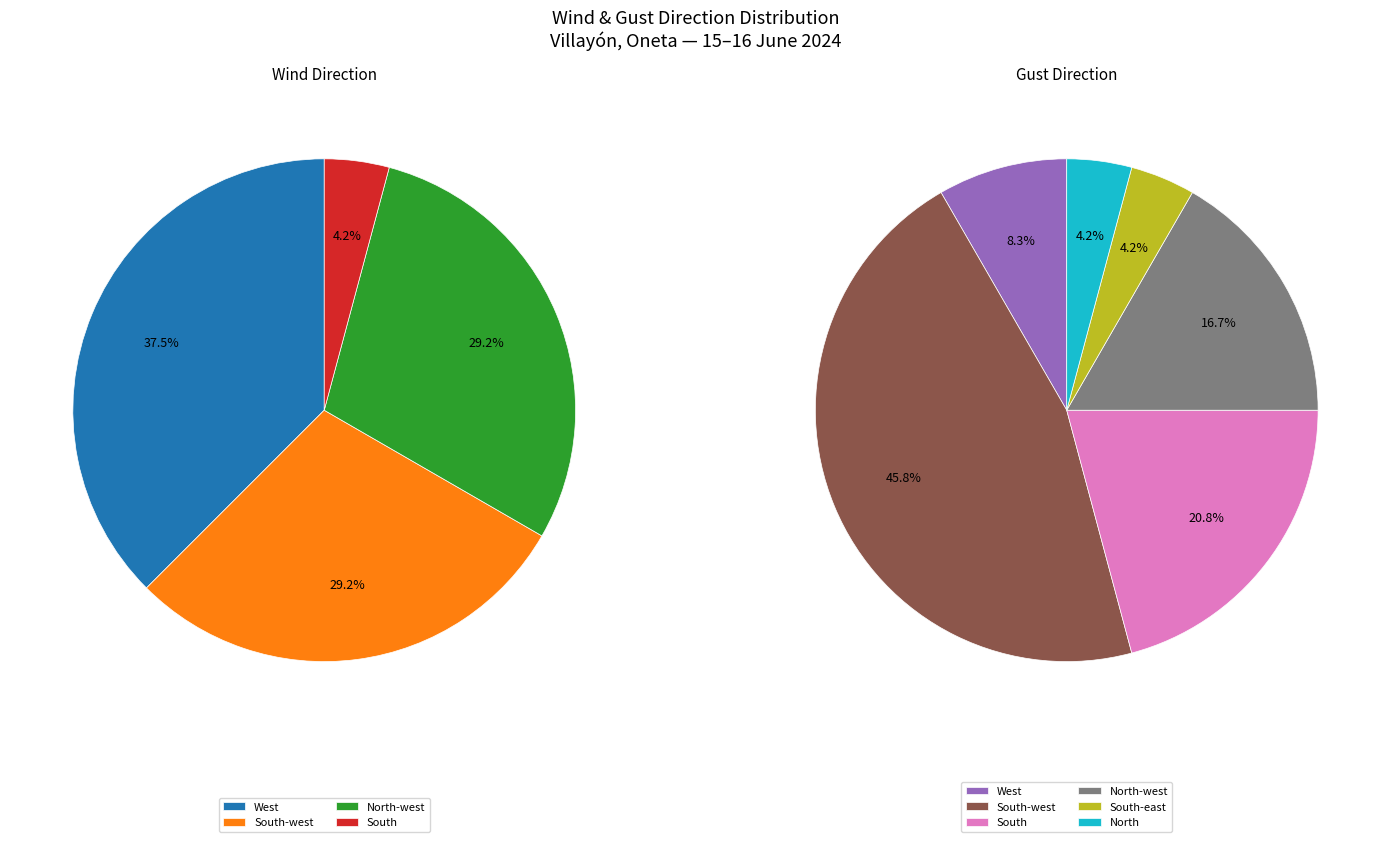

Count the number of slices in the pie.

4